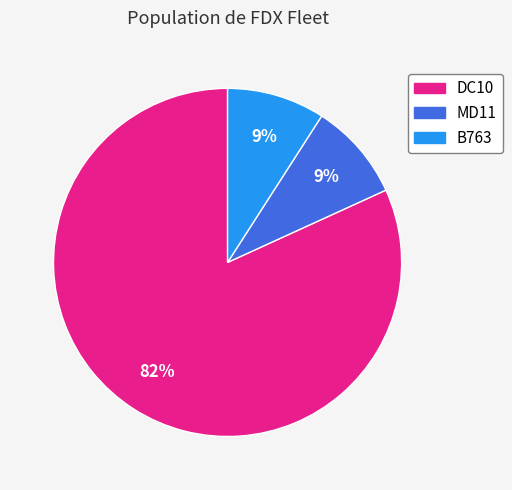

What is the largest slice in the pie chart?

DC10